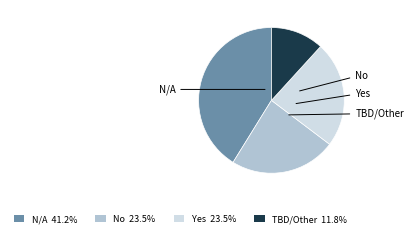

Is there any slice that represents more than half of the pie?

No